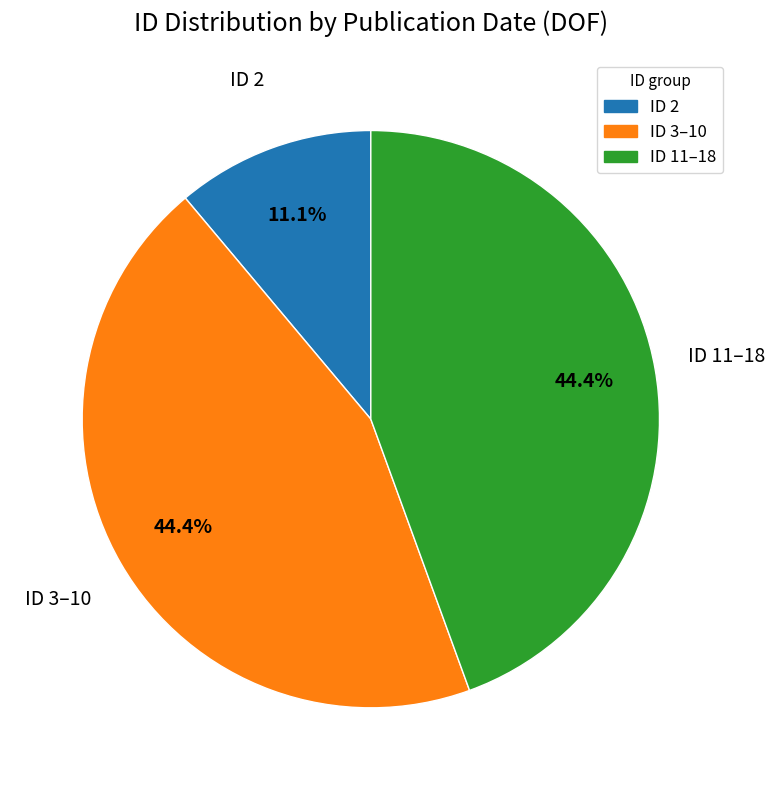

Does any single category account for the majority?

No